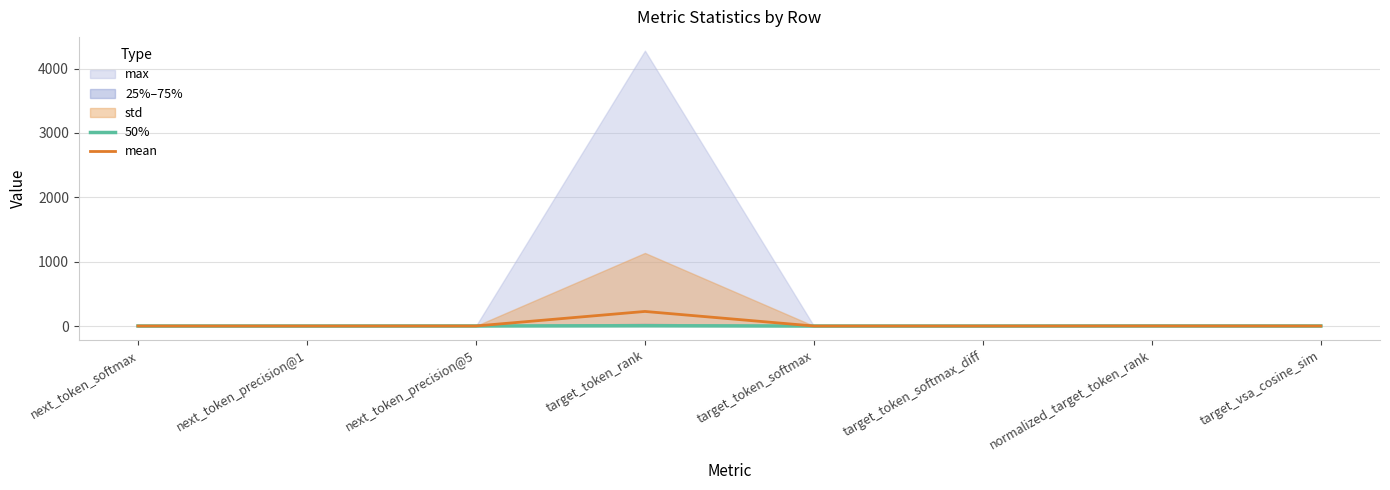

Which label corresponds to the largest value in the chart?

target_token_rank